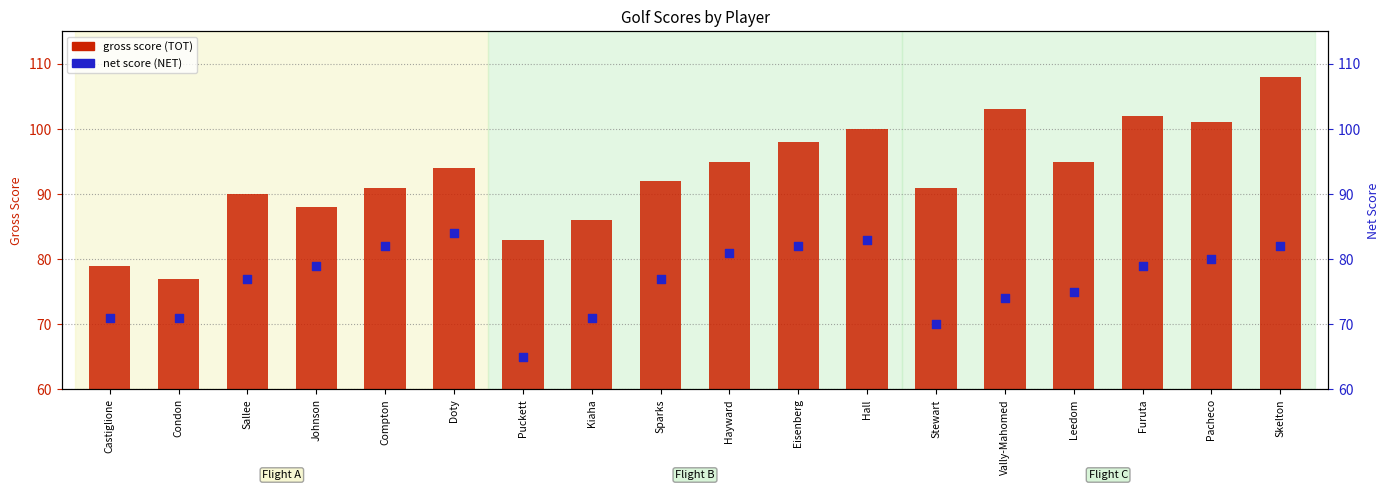

Which series has the largest Y range (max minus min)?

gross score (TOT)